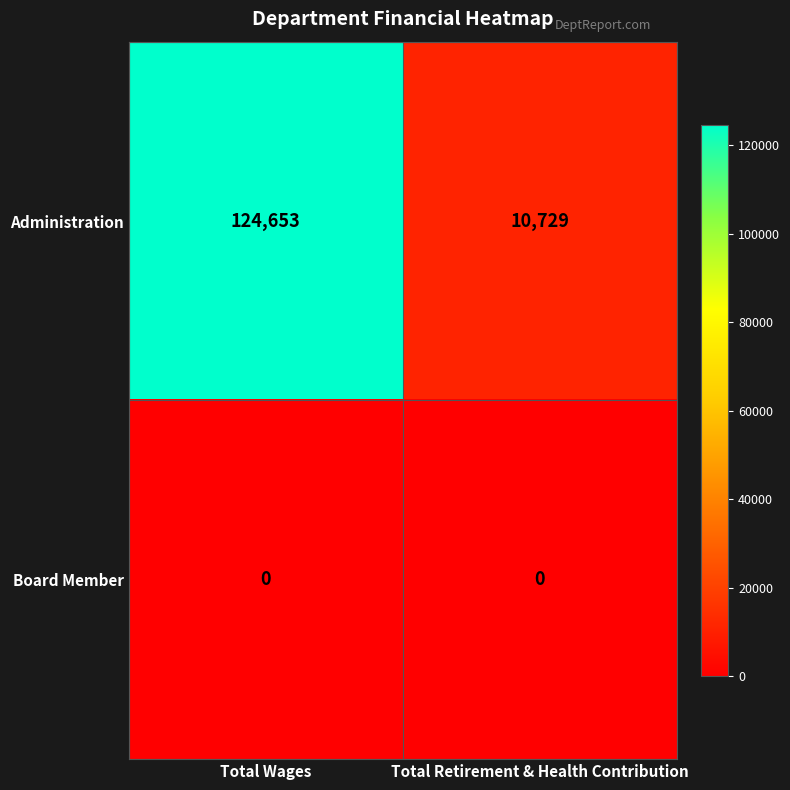

How many series are shown in this chart?

2